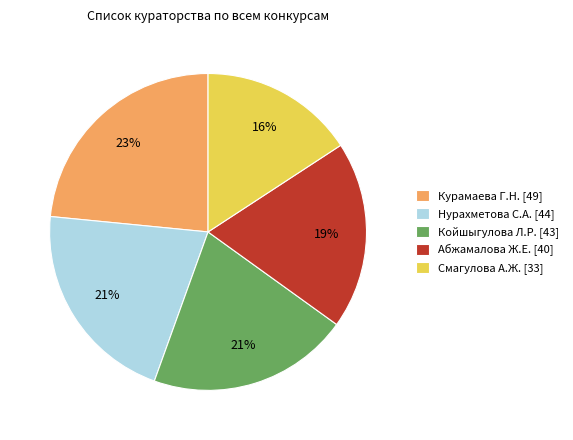

How many slices are in this pie chart?

5